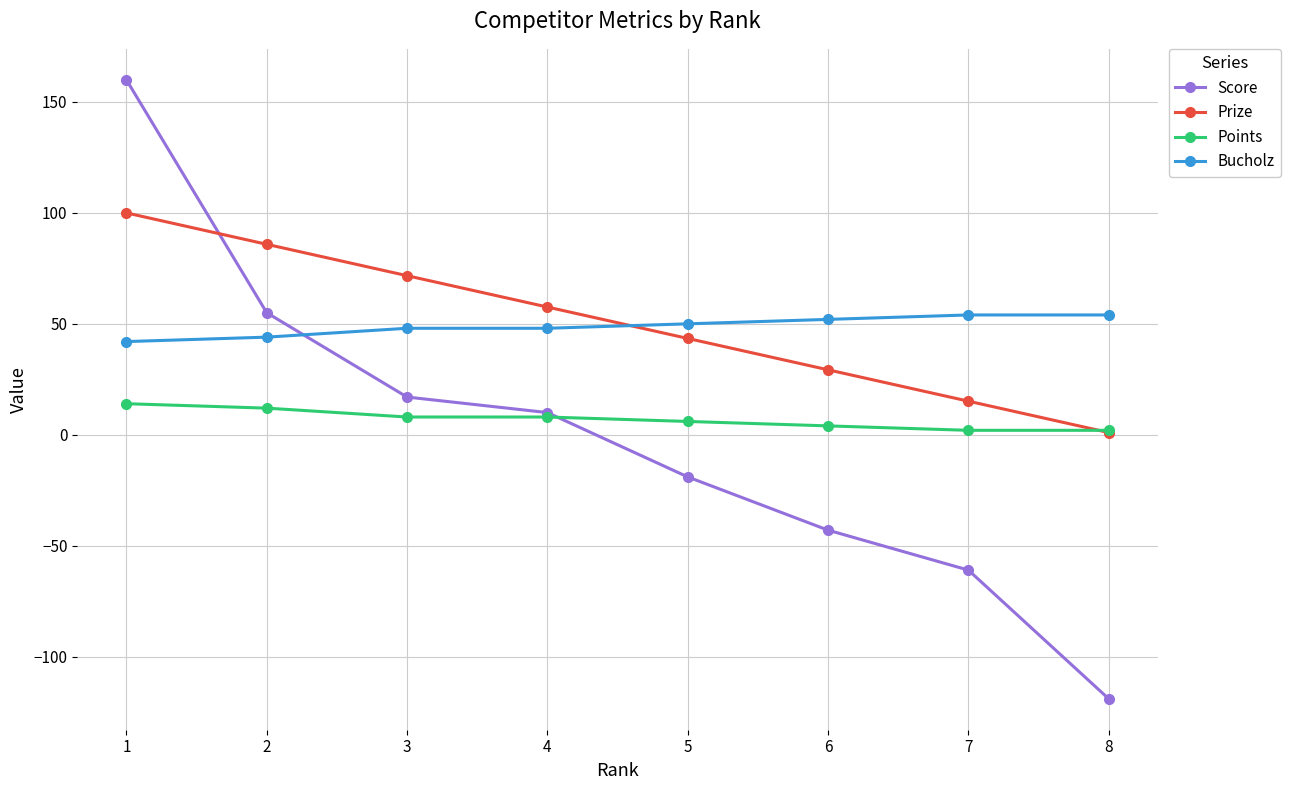

What is the spread (max minus min) of values at 5?

69.0